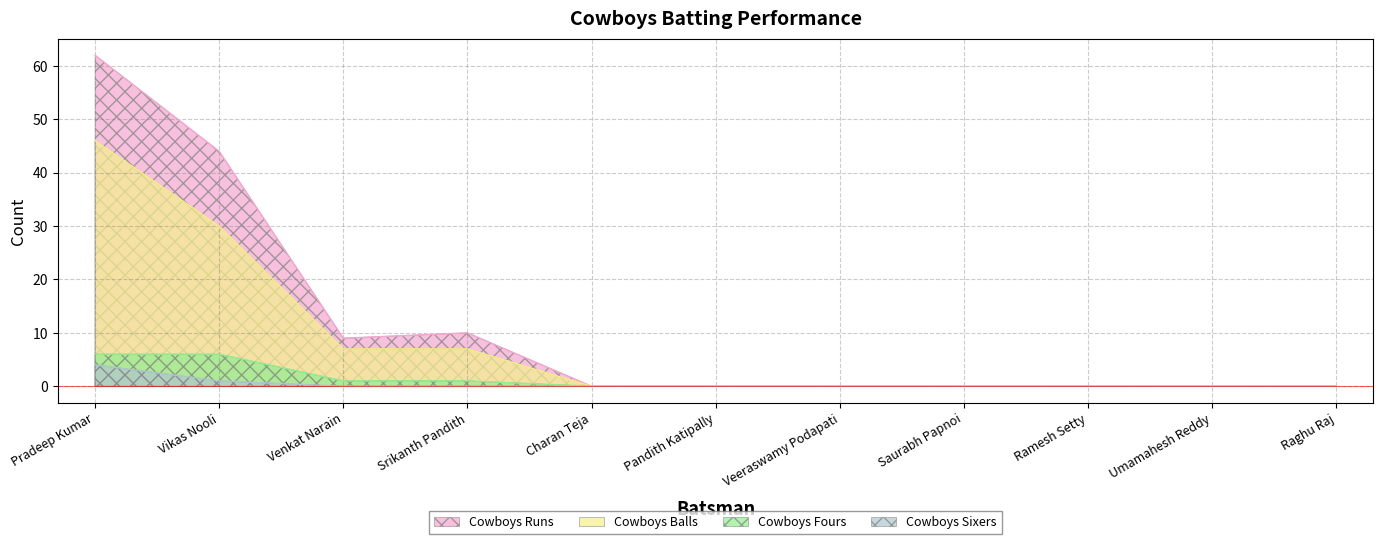

The Cowboys Fours series shows 0 at Raghu Raj. True or false?

True